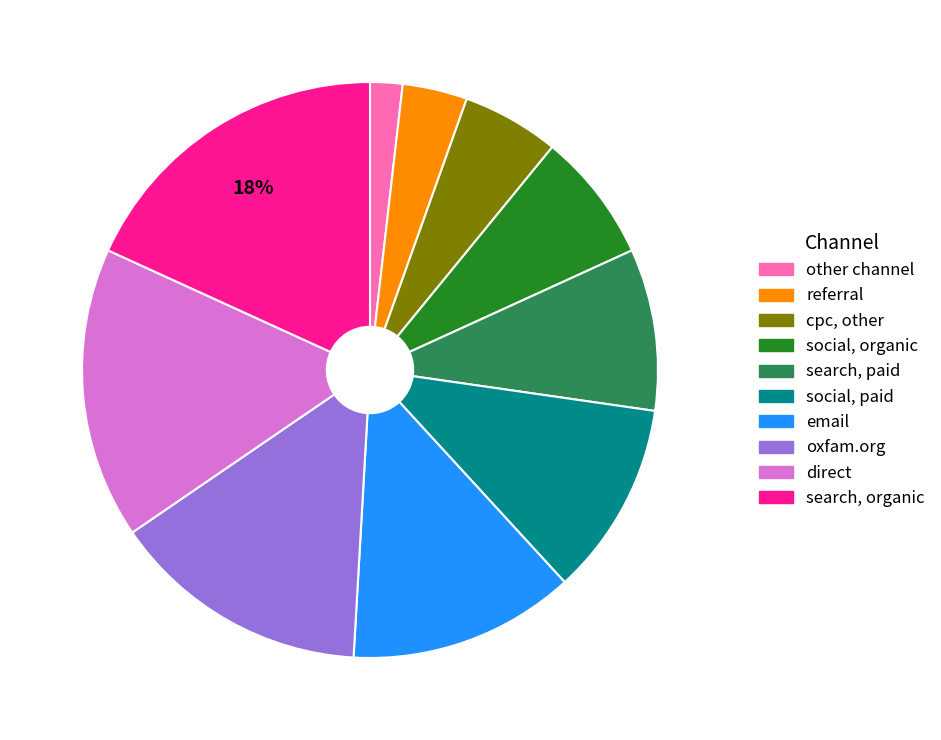

Approximately how many times larger is the value at cpc, other compared to direct?

0.3